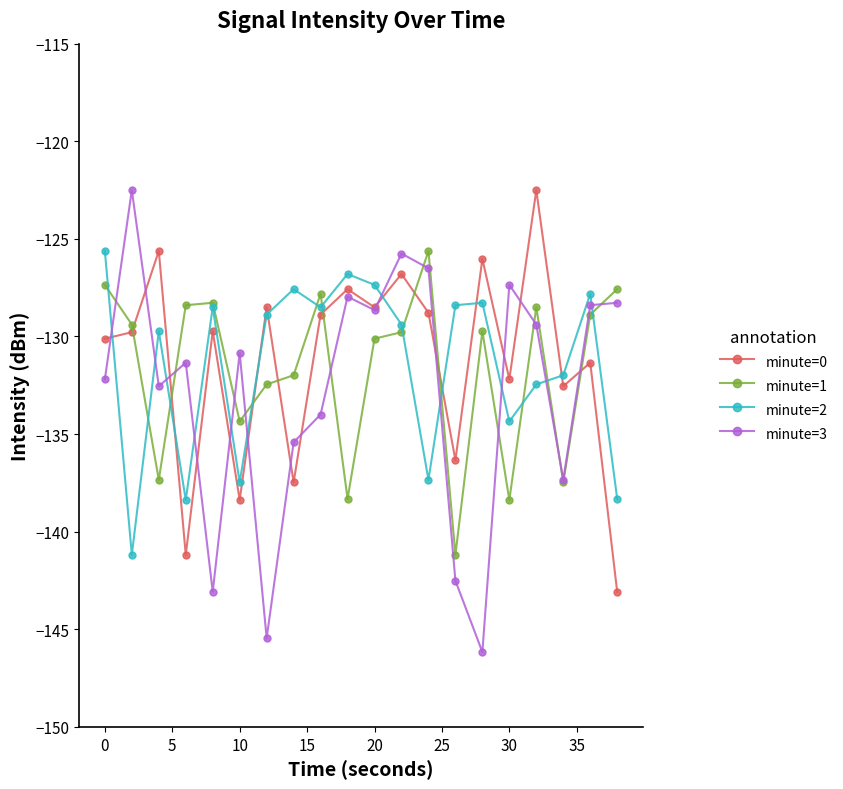

What is the value of the minute=0 point at the 7th from the left?

-128.5